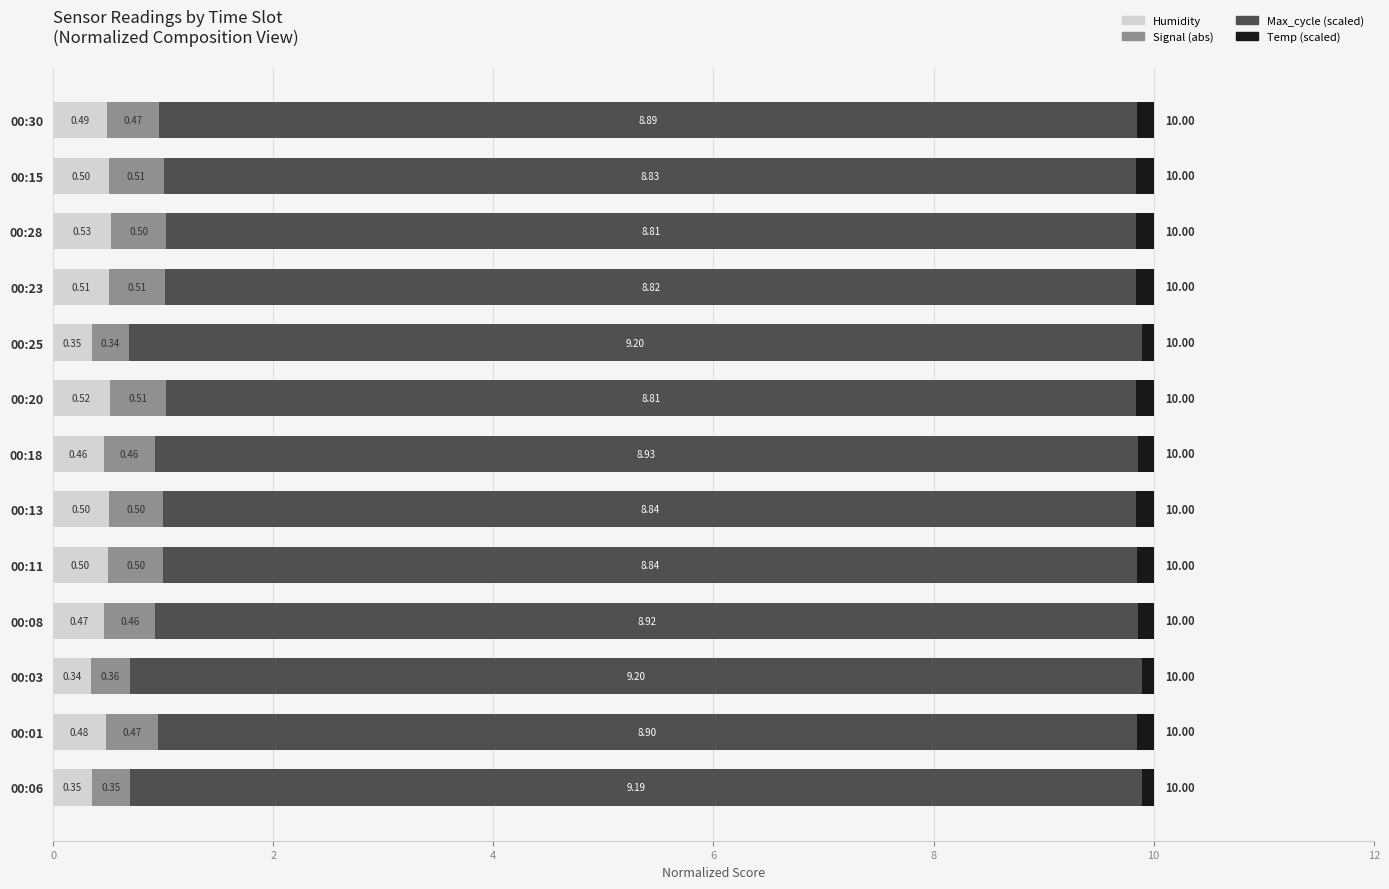

What is the average value of the Humidity series?

0.5